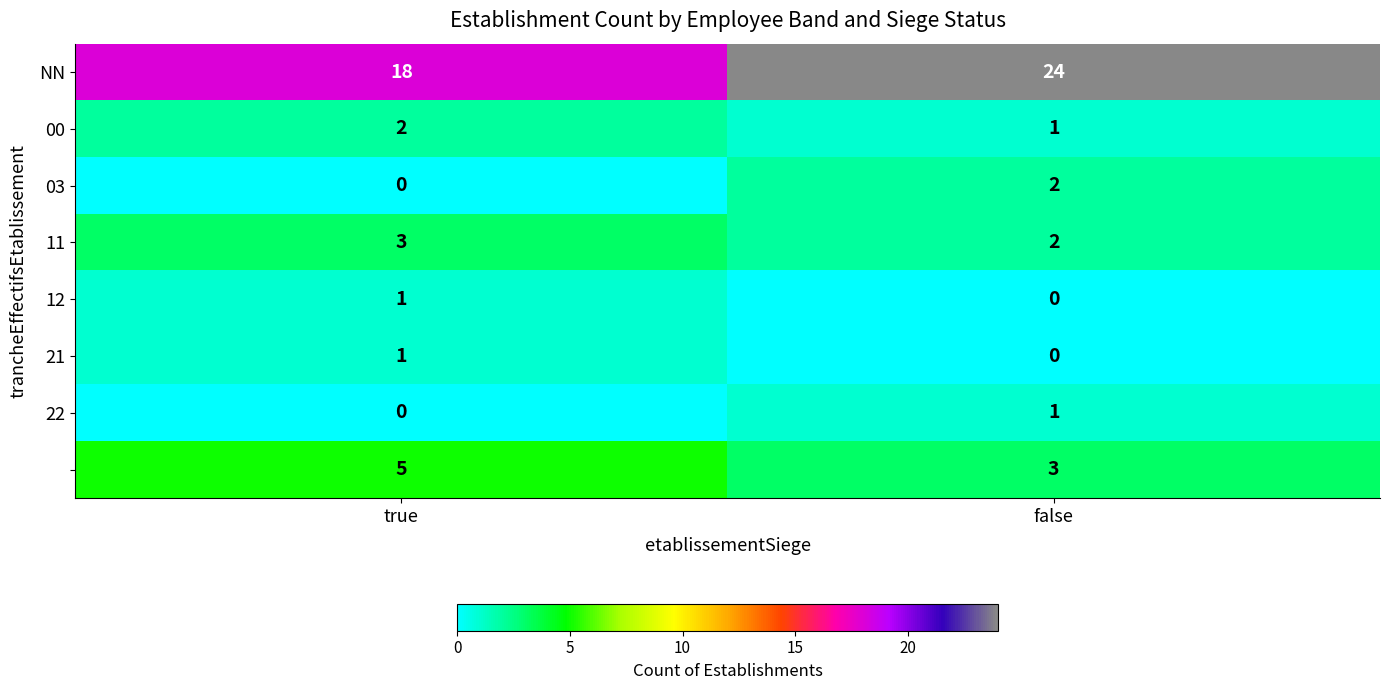

What is the difference between the highest and lowest values at false?

24